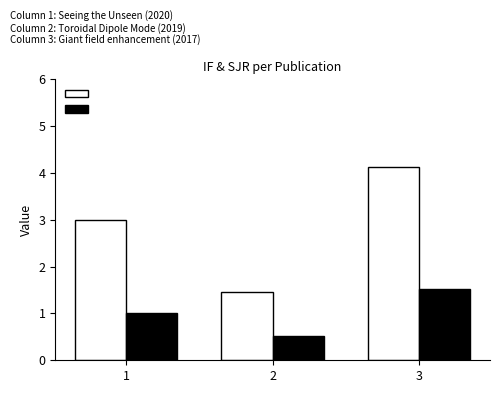

Count the number of data series in this chart.

2